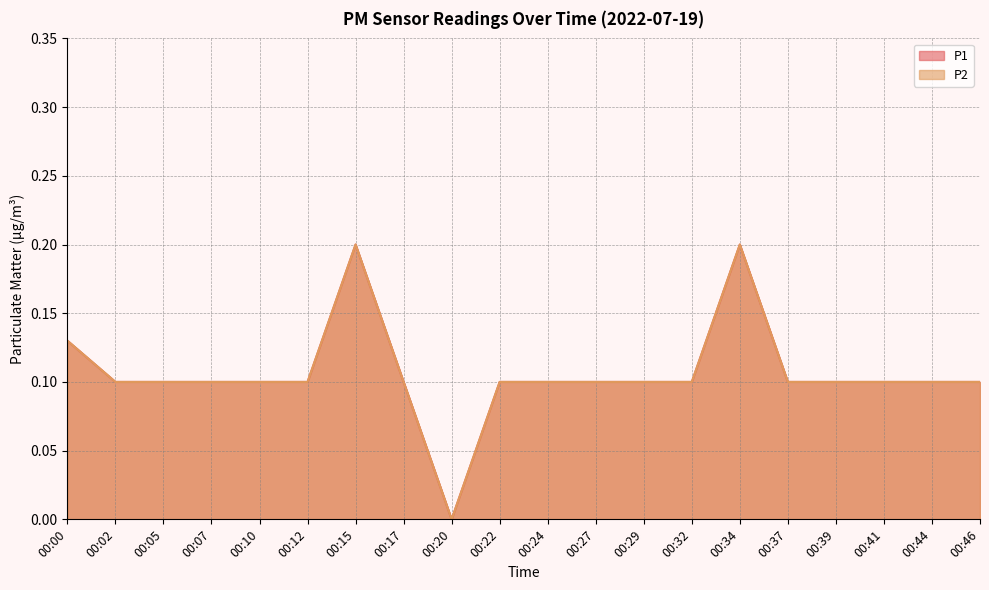

How many lines are shown in the chart?

2